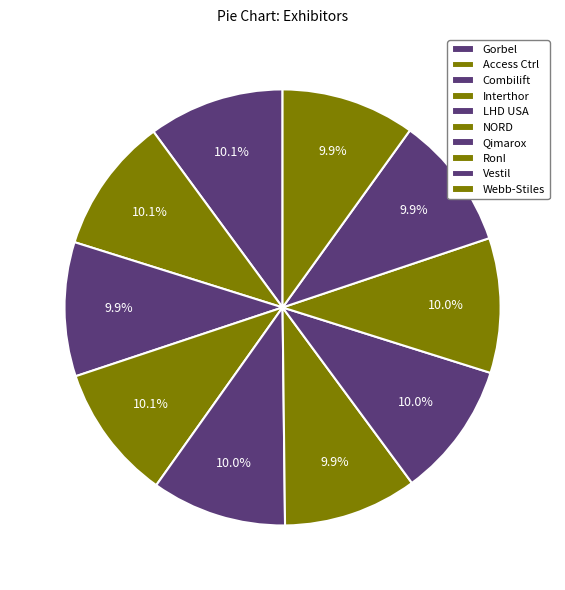

How many segments does this pie chart have?

10